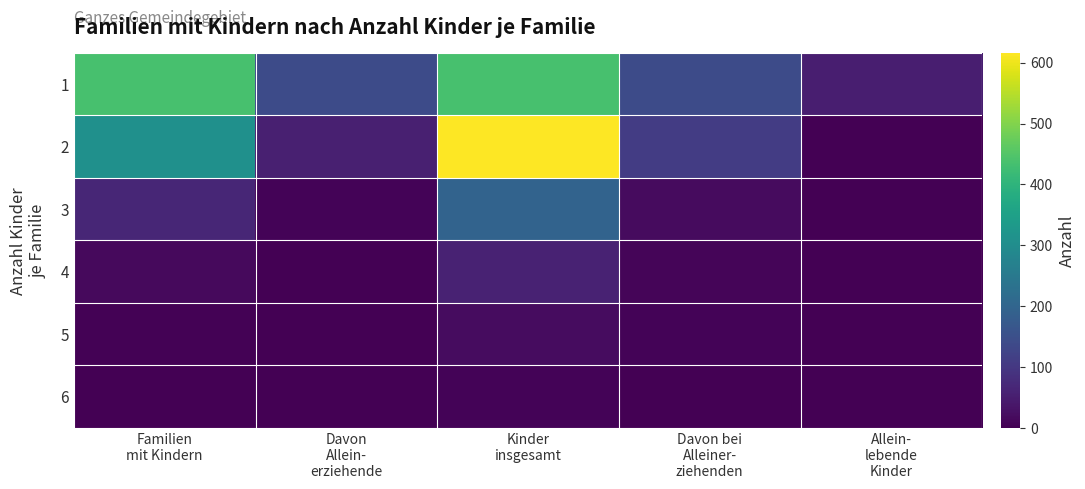

At how many categories does at least one series exceed 367?

2